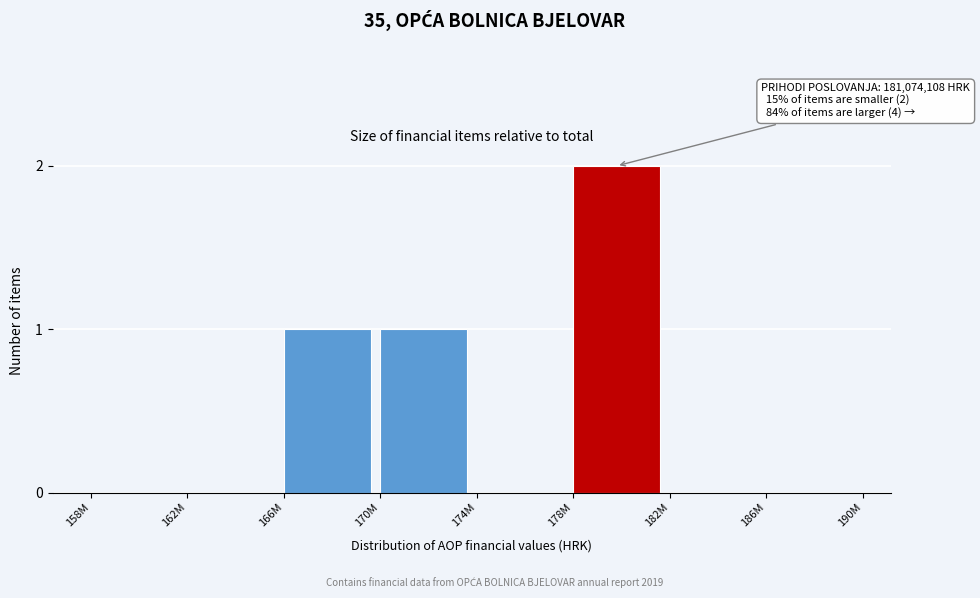

Reading left to right, transcribe all the data shown in this chart.

158M=0	162M=0	166M=1	170M=1	174M=0	178M=2	182M=0	186M=0